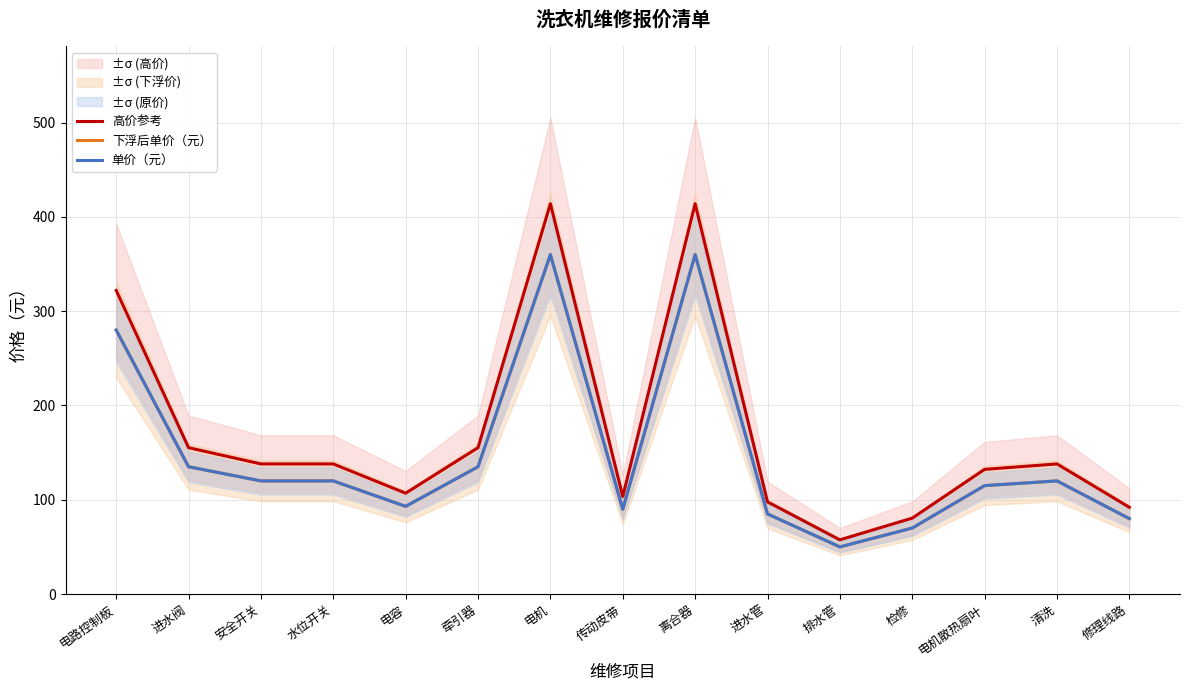

True or false: 单价（元） has a value of 85.0 at 进水管.

True